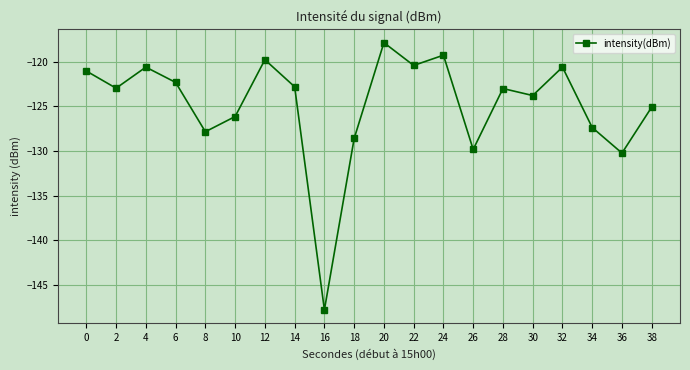

What is the value of the 10th point from the left?

-128.6